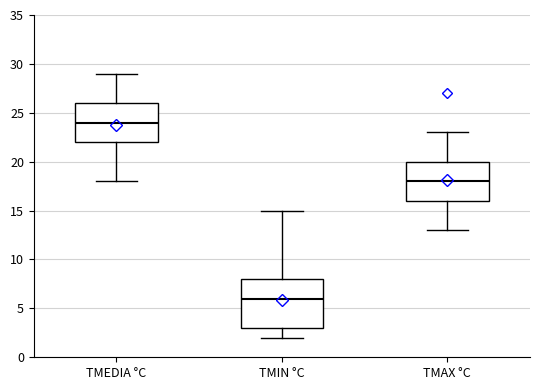

Reading left to right, read every box against the y-axis: the position of its median line, the range the box covers, and the ends of its whiskers. The values are not printed on the chart, so give them approximately, as read against the axis.

TMEDIA °C: median 24, box 22 to 26, whiskers 18 to 29
TMIN °C: median 6, box 3 to 8, whiskers 2 to 15
TMAX °C: median 18, box 16 to 20, whiskers 13 to 23